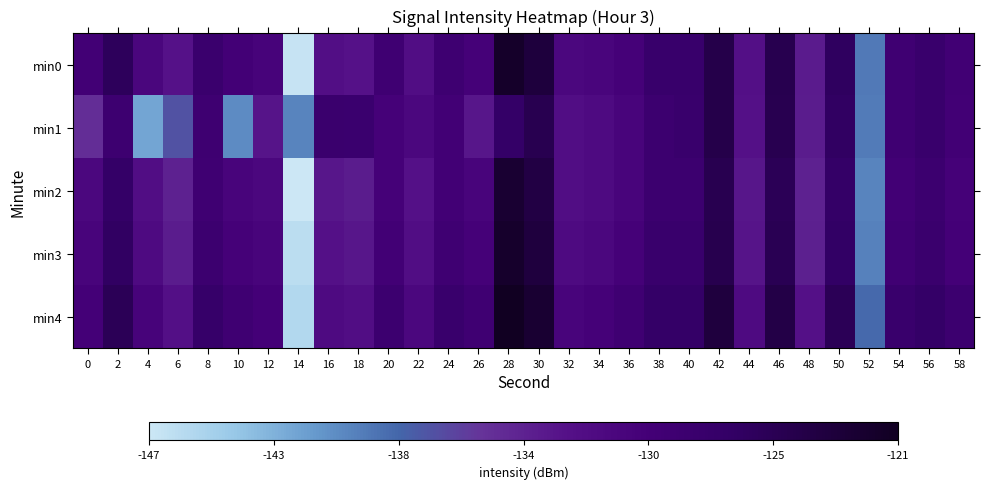

Rank the series by their maximum value, from highest to lowest.

min4, min0, min3, min2, min1